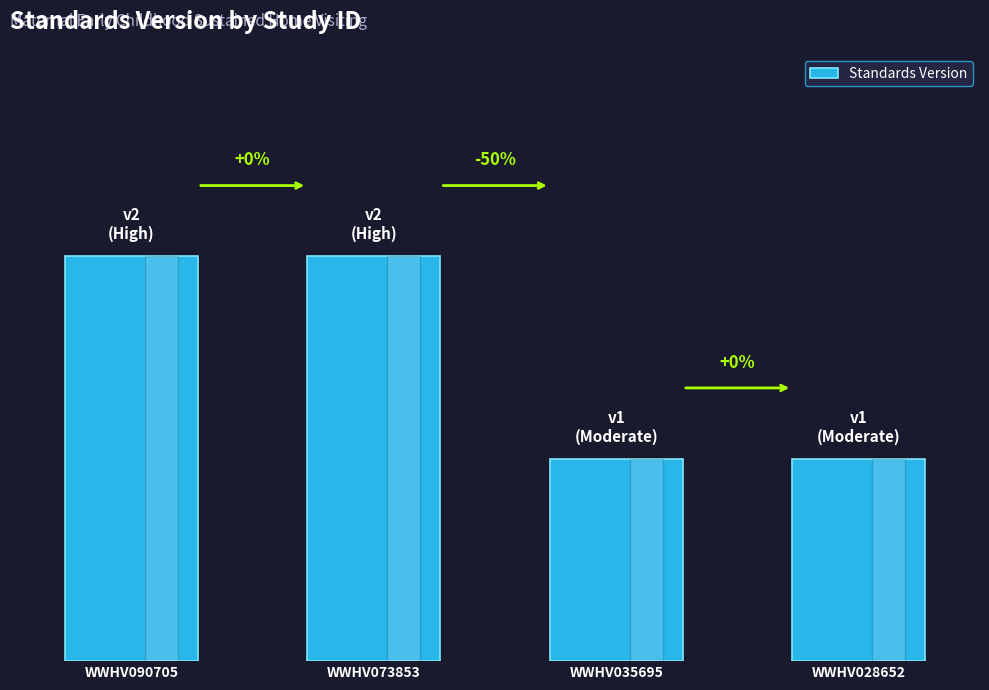

What is the greatest value displayed?

2